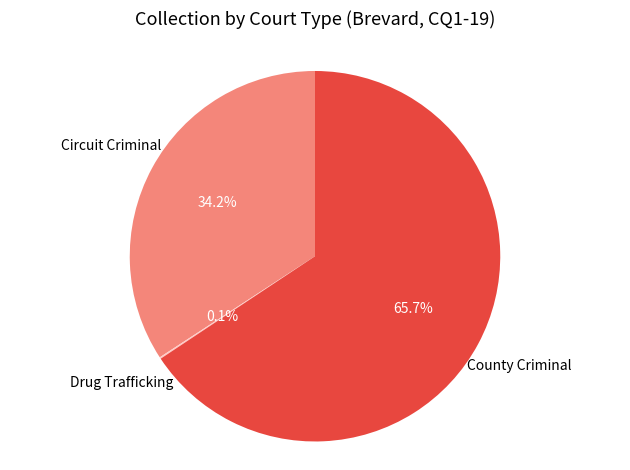

Is there any slice that represents more than half of the pie?

Yes